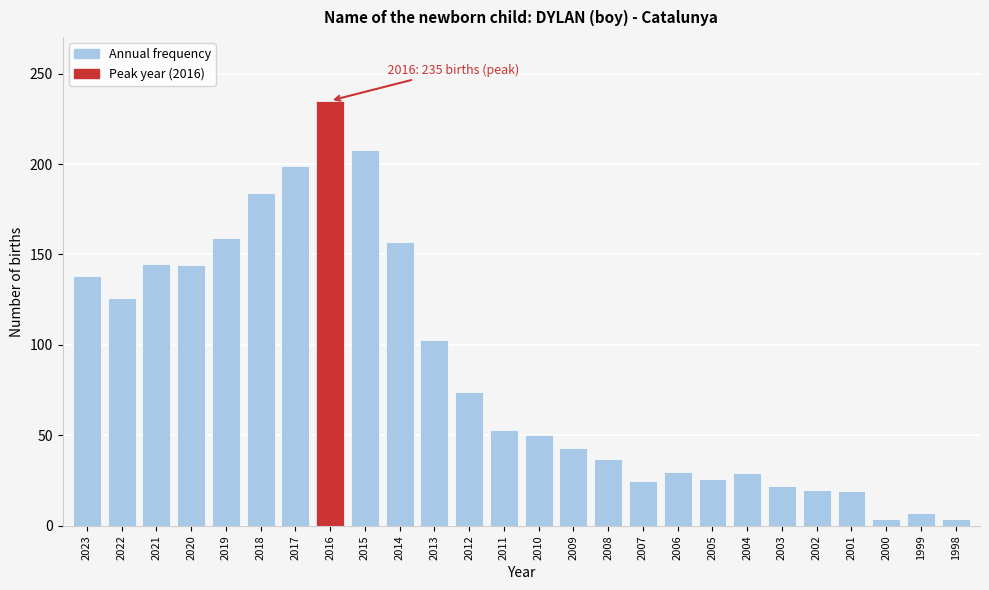

Read the value at 2003.

22